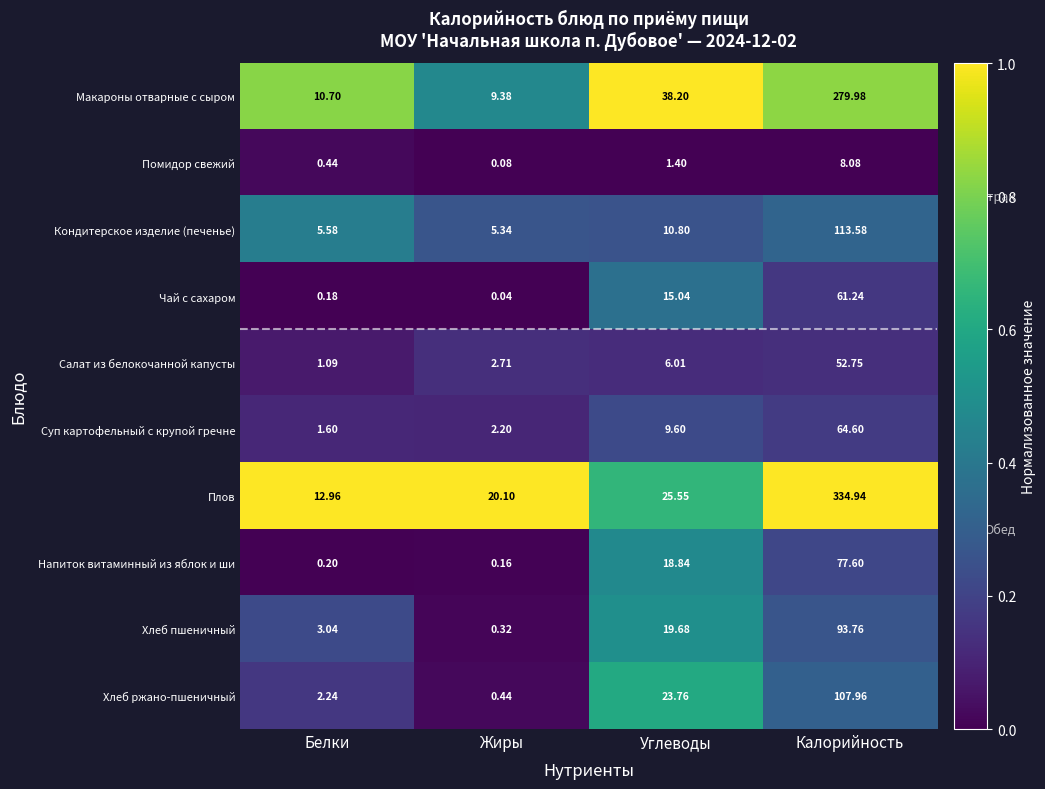

List the labels in order of Макароны отварные с сыром value, largest first.

Калорийность, Углеводы, Белки, Жиры